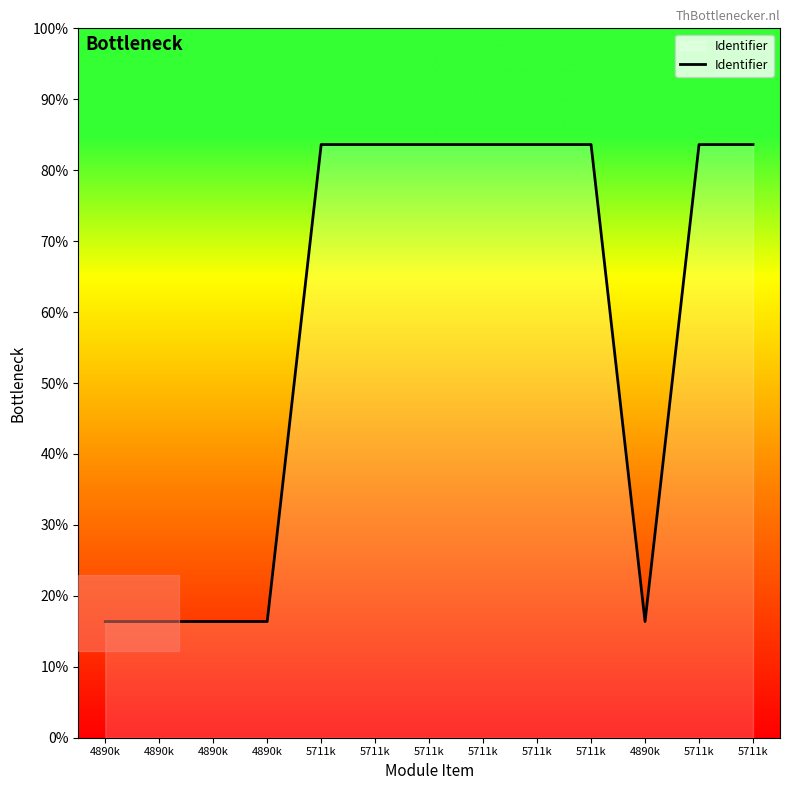

What is the change in value from 5711k to 4890k?

-821029